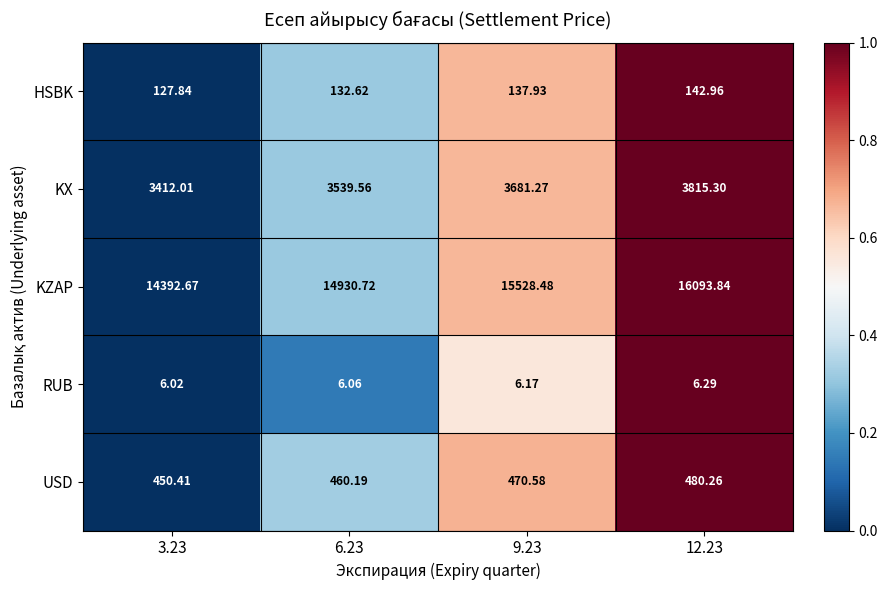

Between 3.23 and 9.23, which series saw the biggest shift?

KZAP